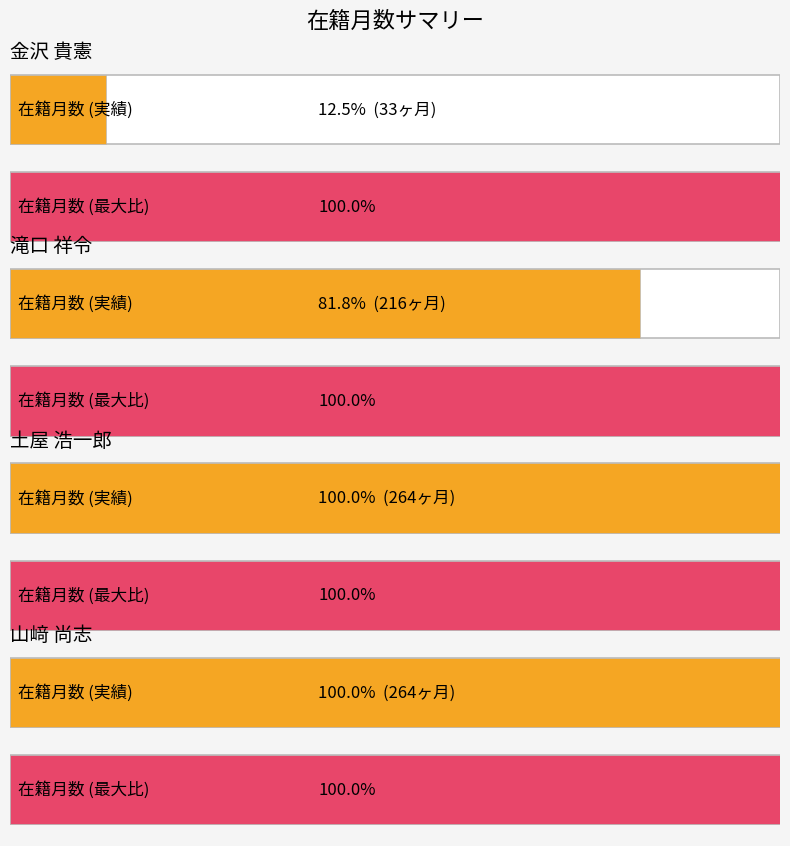

Reading left to right, transcribe all the data shown in this chart.

金沢 貴憲=33	滝口 祥令=216	土屋 浩一郎=264	山﨑 尚志=264